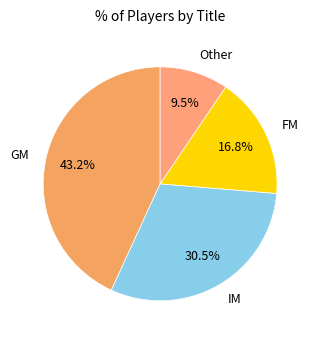

Is there a majority slice in this chart?

No